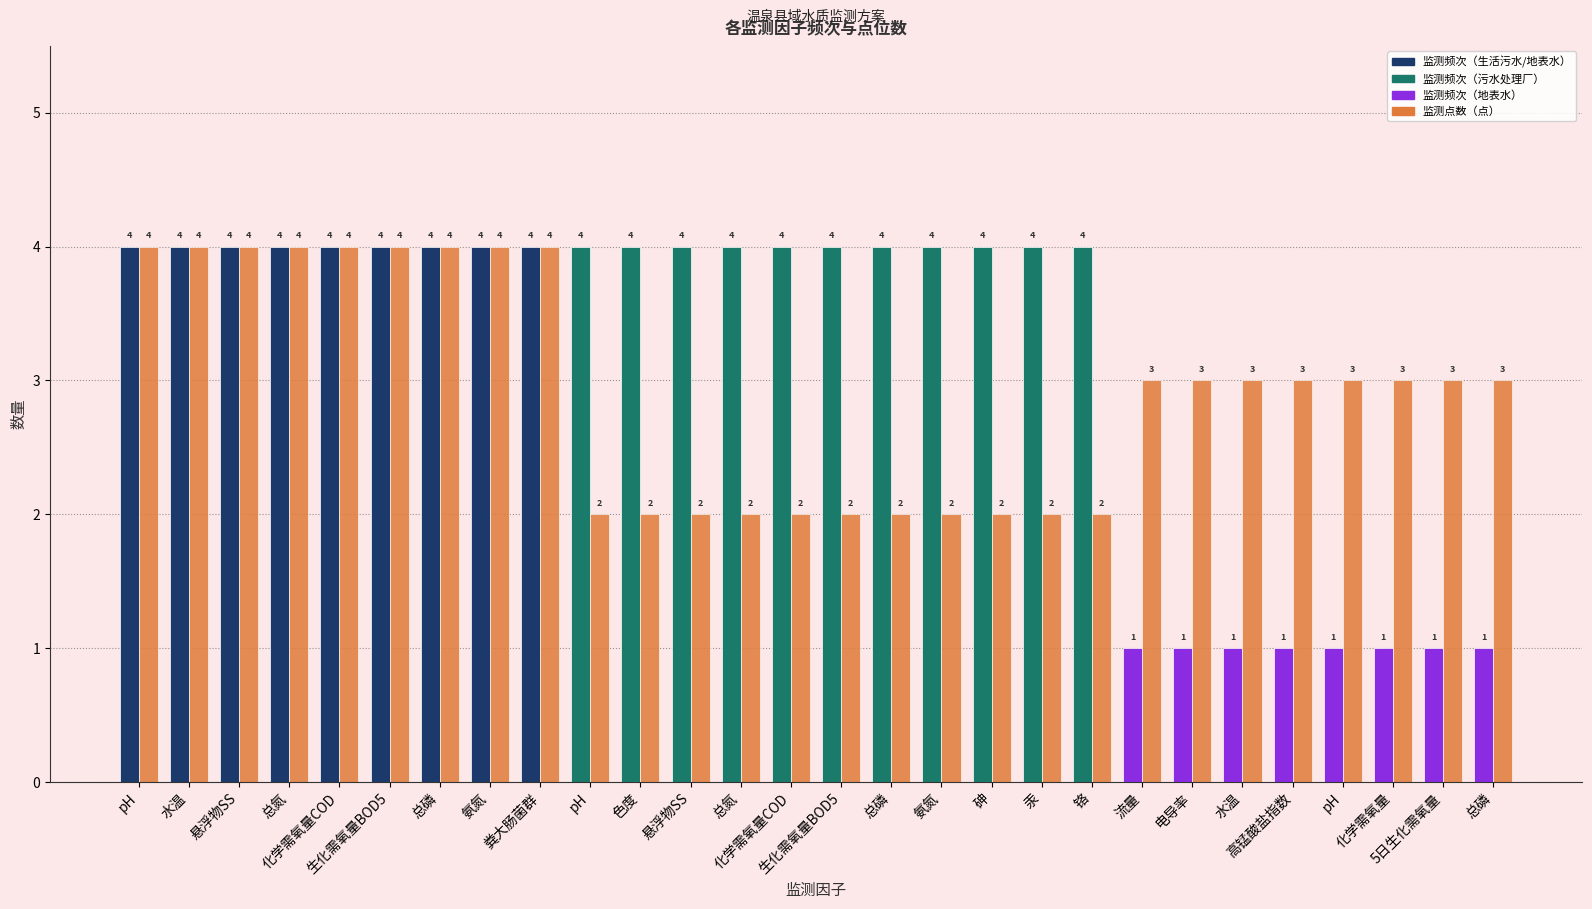

Reading left to right, extract all data points from this chart.

监测频次: pH=4	水温=4	悬浮物SS=4	总氮=4	化学需氧量COD=4	生化需氧量BOD5=4	总磷=4	氨氮=4	粪大肠菌群=4	pH=4	色度=4	悬浮物SS=4	总氮=4	化学需氧量COD=4	生化需氧量BOD5=4	总磷=4	氨氮=4	砷=4	汞=4	铬=4	流量=1	电导率=1	水温=1	高锰酸盐指数=1	pH=1	化学需氧量=1	5日生化需氧量=1	总磷=1
监测点数（点）: pH=4	水温=4	悬浮物SS=4	总氮=4	化学需氧量COD=4	生化需氧量BOD5=4	总磷=4	氨氮=4	粪大肠菌群=4	pH=2	色度=2	悬浮物SS=2	总氮=2	化学需氧量COD=2	生化需氧量BOD5=2	总磷=2	氨氮=2	砷=2	汞=2	铬=2	流量=3	电导率=3	水温=3	高锰酸盐指数=3	pH=3	化学需氧量=3	5日生化需氧量=3	总磷=3